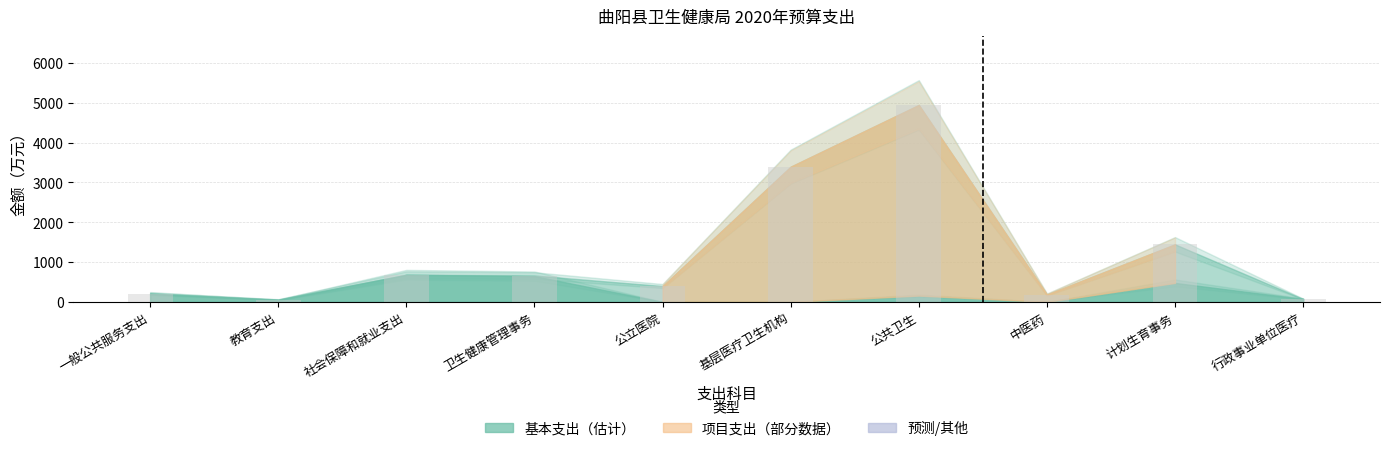

Which category has the highest value across all series?

公共卫生